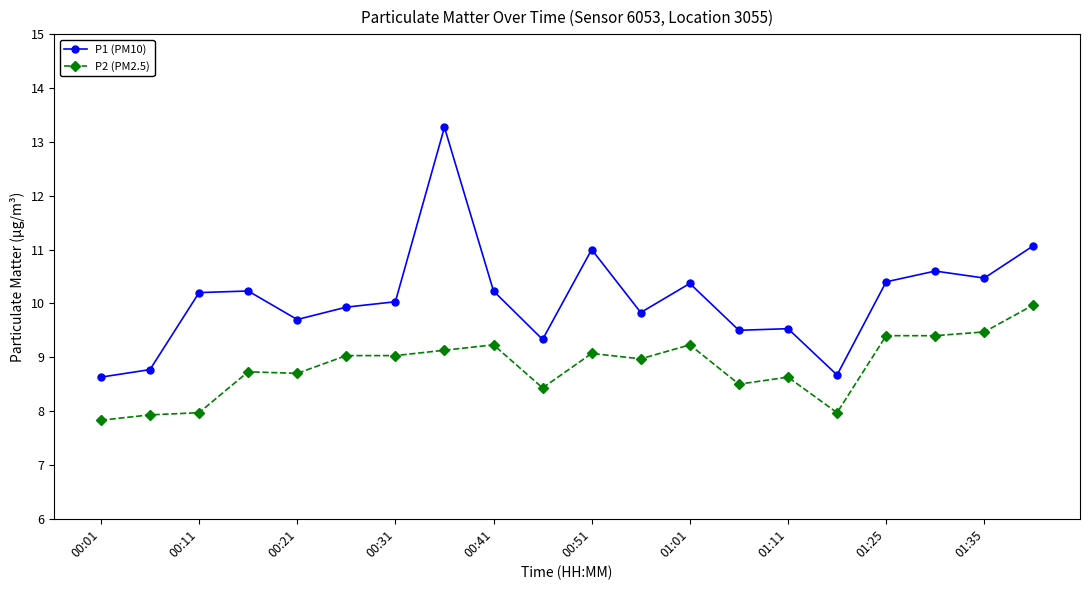

Rank the series by their average value, from highest to lowest.

P1 (PM10), P2 (PM2.5)